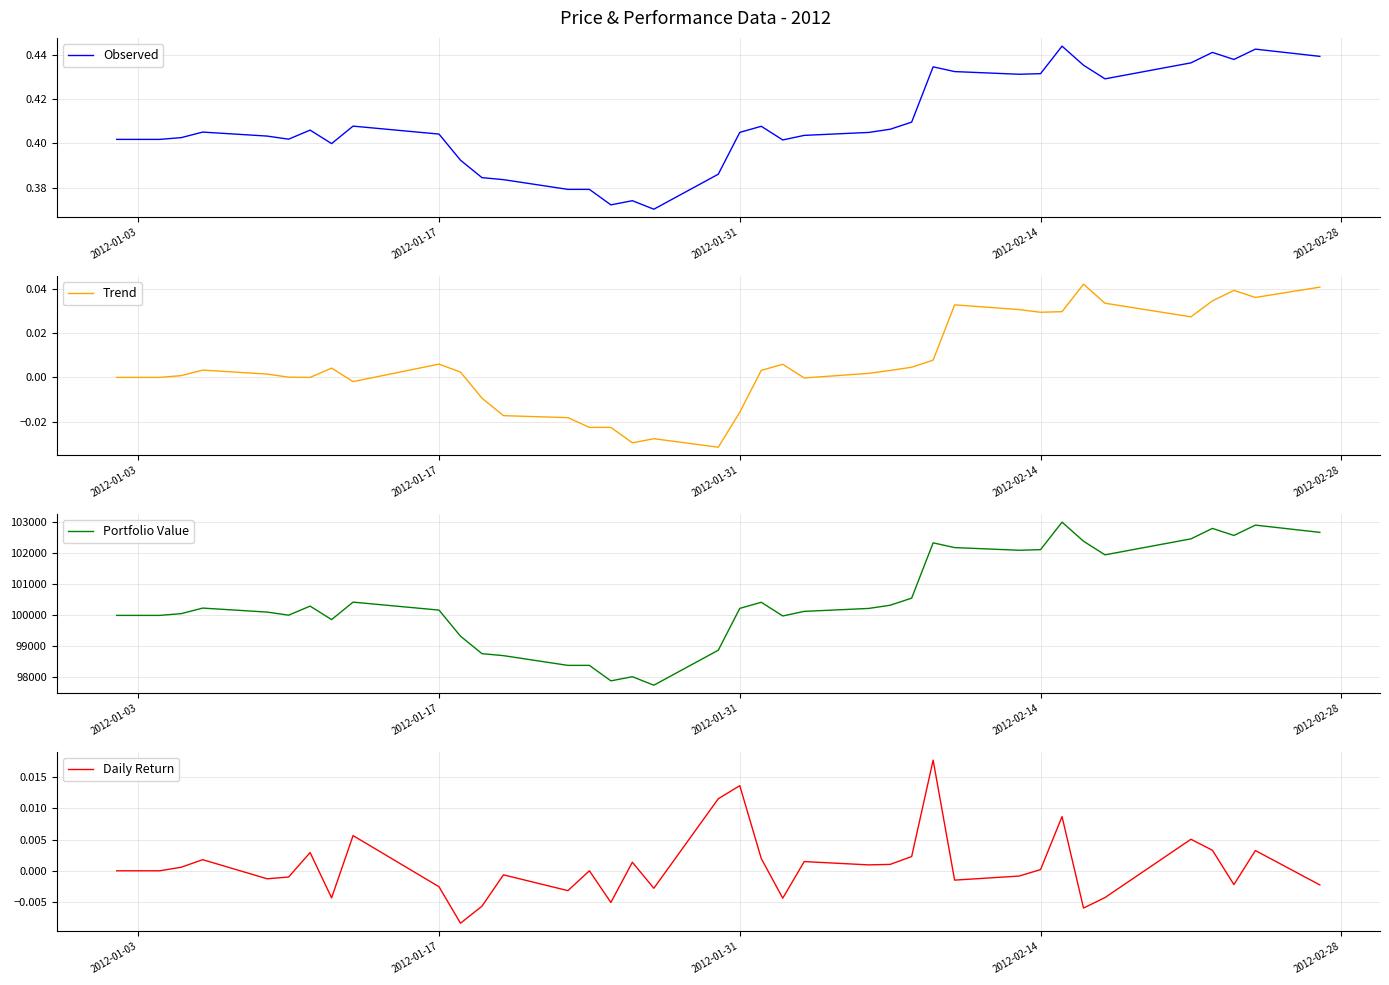

What is the difference between the maximum and minimum values in the Observed series?

0.1